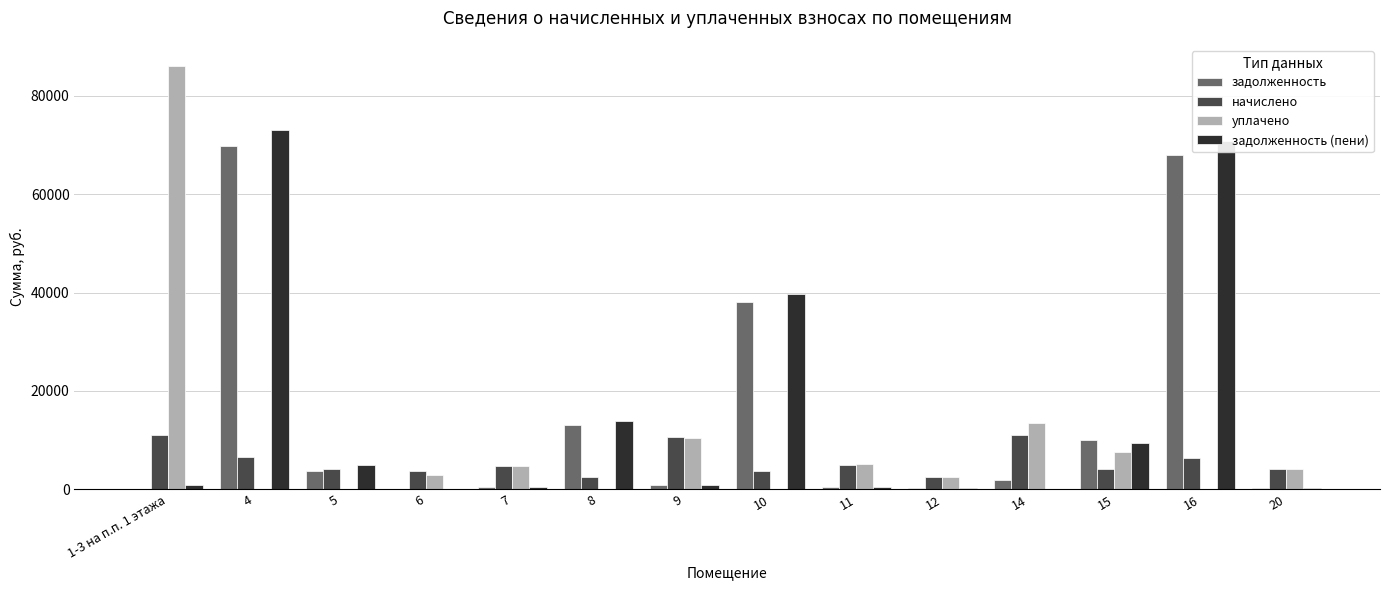

What is the difference between the задолженность (пени) values at 15 and 16?

61532.5